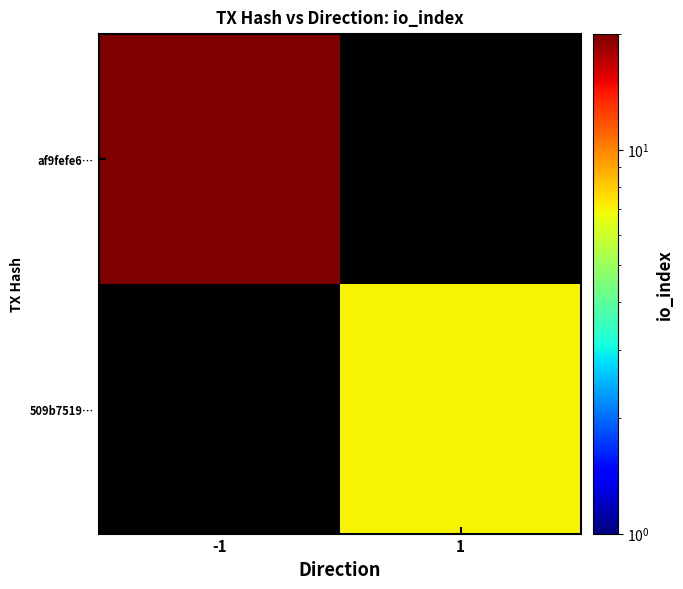

Is it true that 509b7519… equals 11.6 at 1?

False